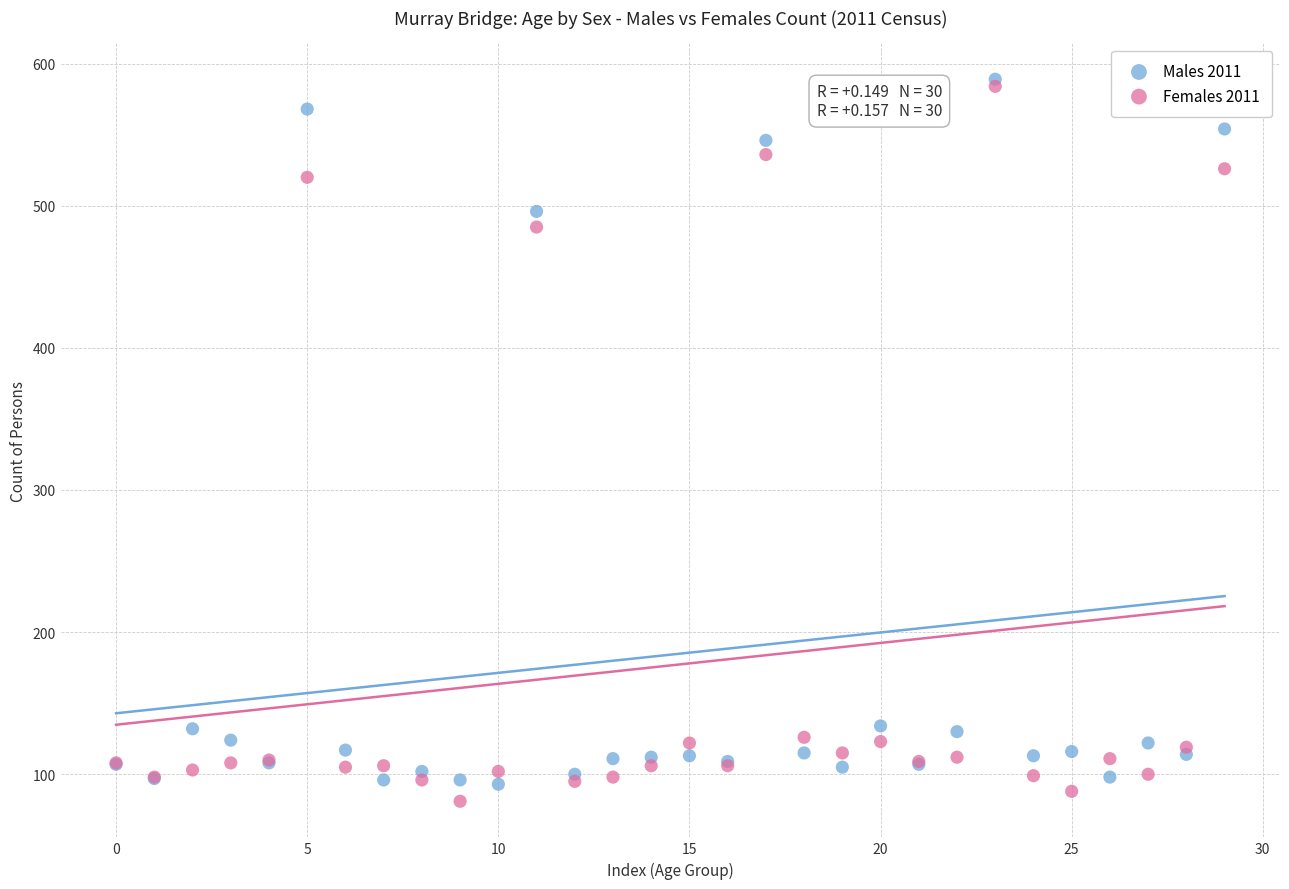

Which series reaches the maximum Y coordinate?

Males 2011